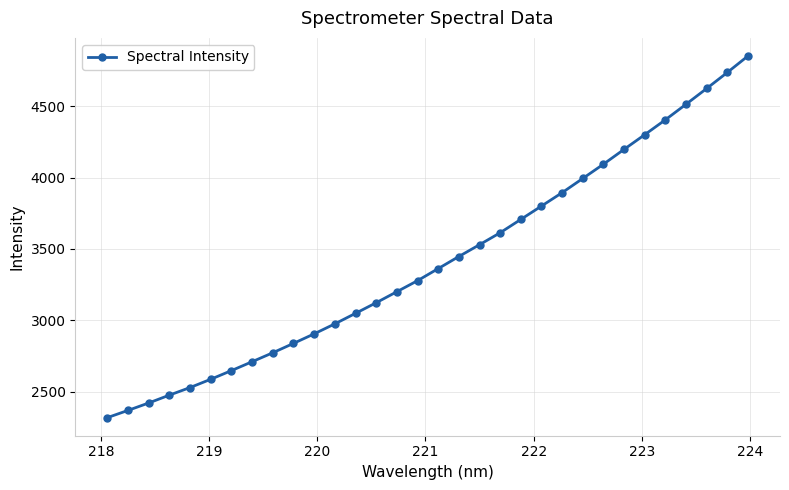

How many distinct data groups are displayed?

1